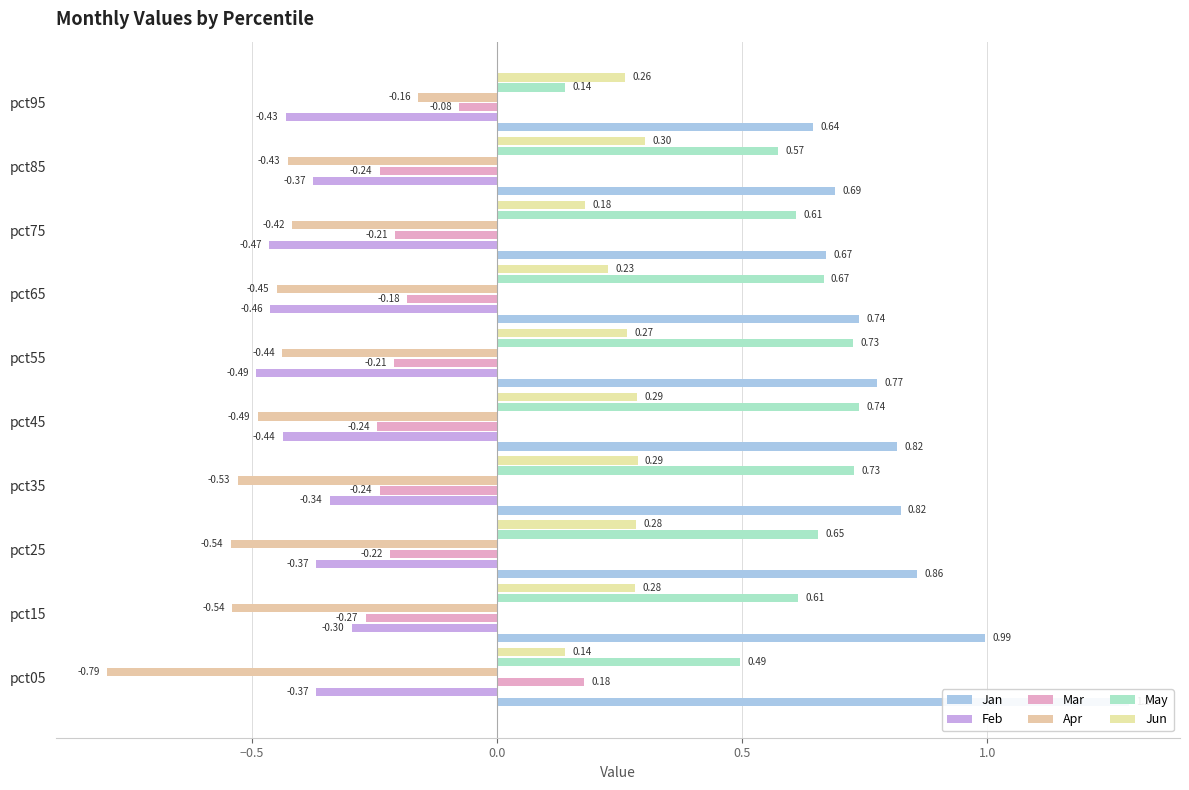

Reading left to right, list all the values displayed in this chart.

Jan: 1.3	1.0	0.9	0.8	0.8	0.8	0.7	0.7	0.7	0.6
Feb: -0.4	-0.3	-0.4	-0.3	-0.4	-0.5	-0.5	-0.5	-0.4	-0.4
Mar: 0.2	-0.3	-0.2	-0.2	-0.2	-0.2	-0.2	-0.2	-0.2	-0.1
Apr: -0.8	-0.5	-0.5	-0.5	-0.5	-0.4	-0.4	-0.4	-0.4	-0.2
May: 0.5	0.6	0.7	0.7	0.7	0.7	0.7	0.6	0.6	0.1
Jun: 0.1	0.3	0.3	0.3	0.3	0.3	0.2	0.2	0.3	0.3